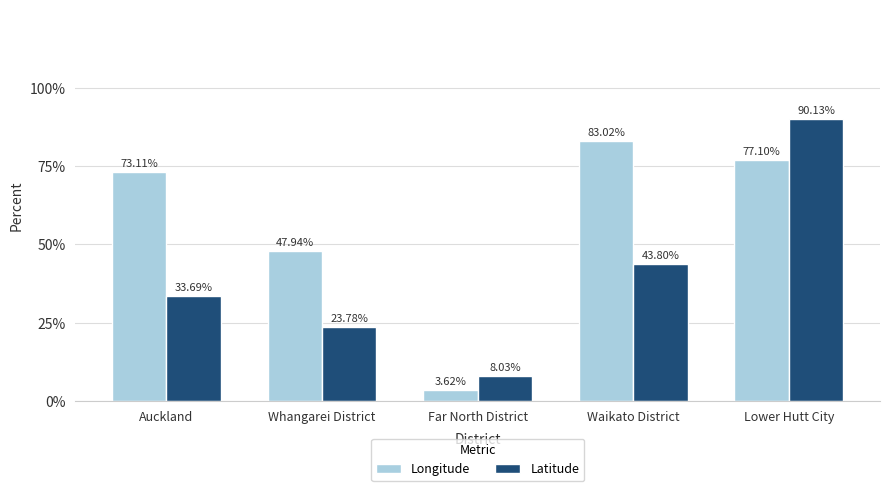

At which label does Latitude first exceed 33?

Auckland